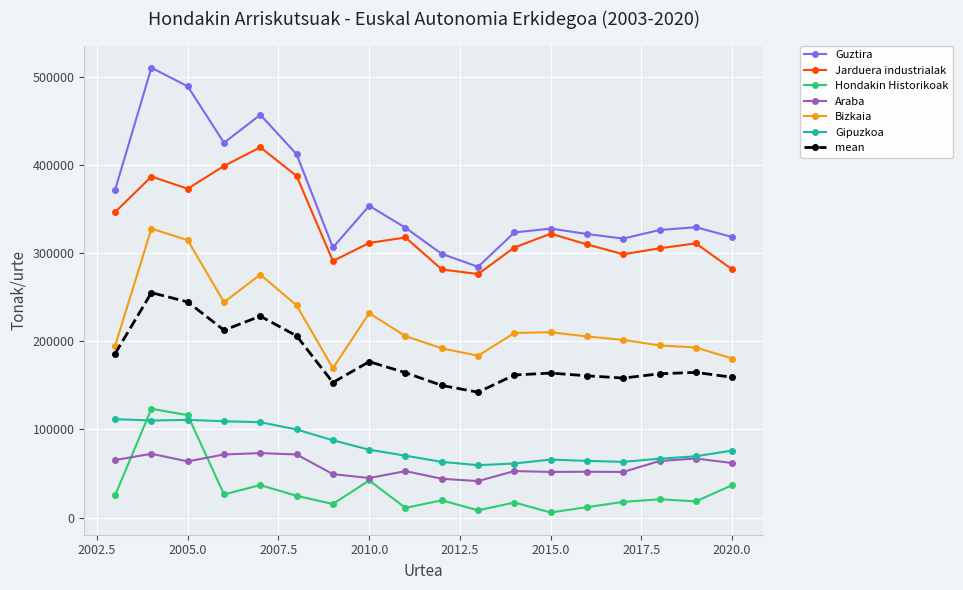

What is the value of the Guztira point at the 2nd from the left?

510204.0